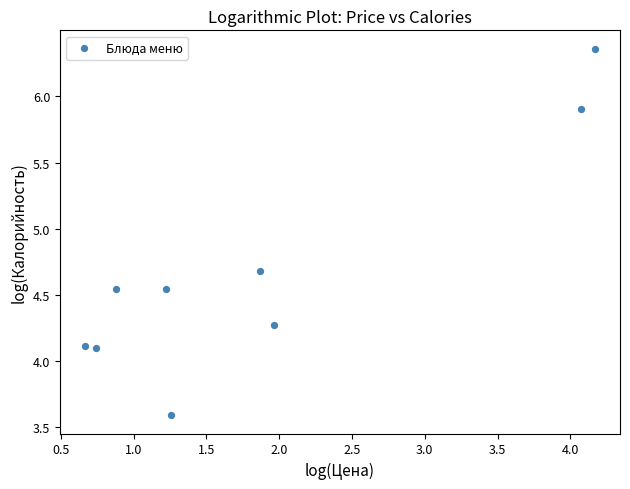

What is the average X value?

1.9